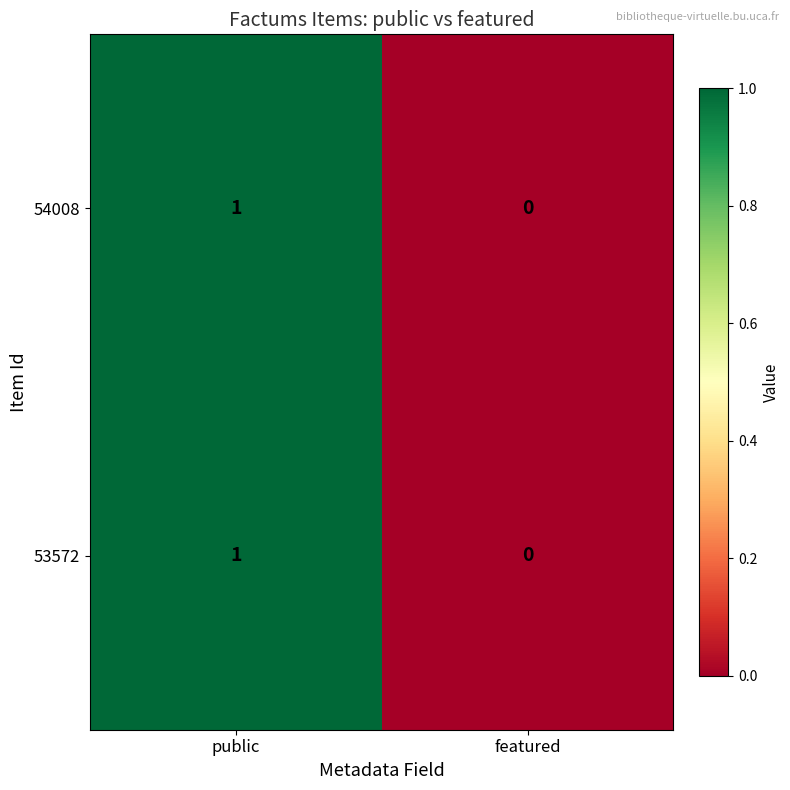

At which category is the sum across all series the highest?

public